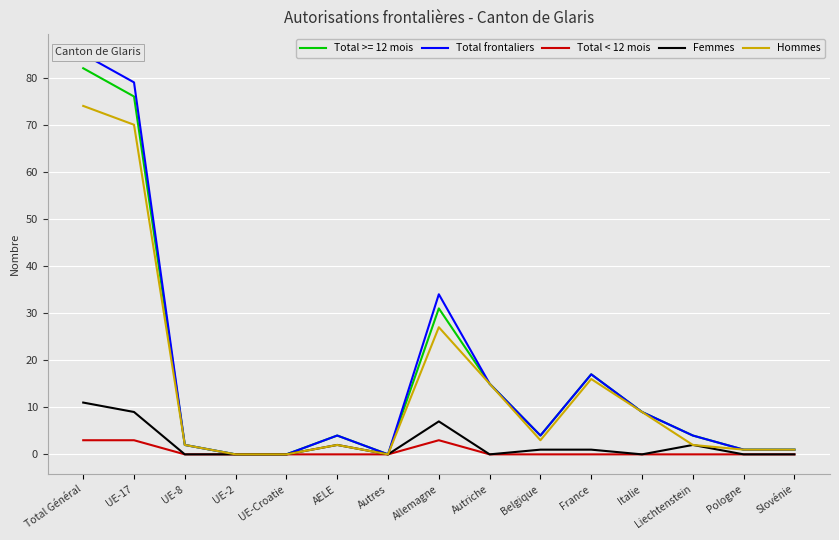

Reading left to right, list all the values displayed in this chart.

Total frontaliers: Total Général=85	UE-17=79	UE-8=2	UE-2=0	UE-Croatie=0	AELE=4	Autres=0	Allemagne=34	Autriche=15	Belgique=4	France=17	Italie=9	Liechtenstein=4	Pologne=1	Slovénie=1
Total < 12 mois: Total Général=3	UE-17=3	UE-8=0	UE-2=0	UE-Croatie=0	AELE=0	Autres=0	Allemagne=3	Autriche=0	Belgique=0	France=0	Italie=0	Liechtenstein=0	Pologne=0	Slovénie=0
Femmes: Total Général=11	UE-17=9	UE-8=0	UE-2=0	UE-Croatie=0	AELE=2	Autres=0	Allemagne=7	Autriche=0	Belgique=1	France=1	Italie=0	Liechtenstein=2	Pologne=0	Slovénie=0
Hommes: Total Général=74	UE-17=70	UE-8=2	UE-2=0	UE-Croatie=0	AELE=2	Autres=0	Allemagne=27	Autriche=15	Belgique=3	France=16	Italie=9	Liechtenstein=2	Pologne=1	Slovénie=1